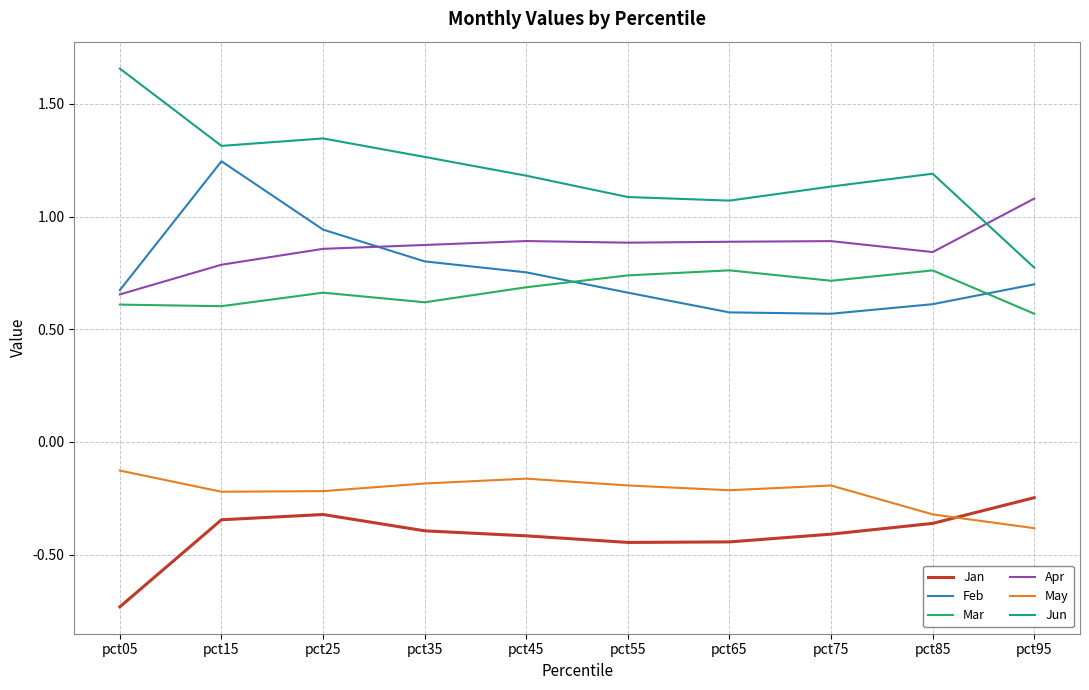

What is the sum of all May values?

-2.2